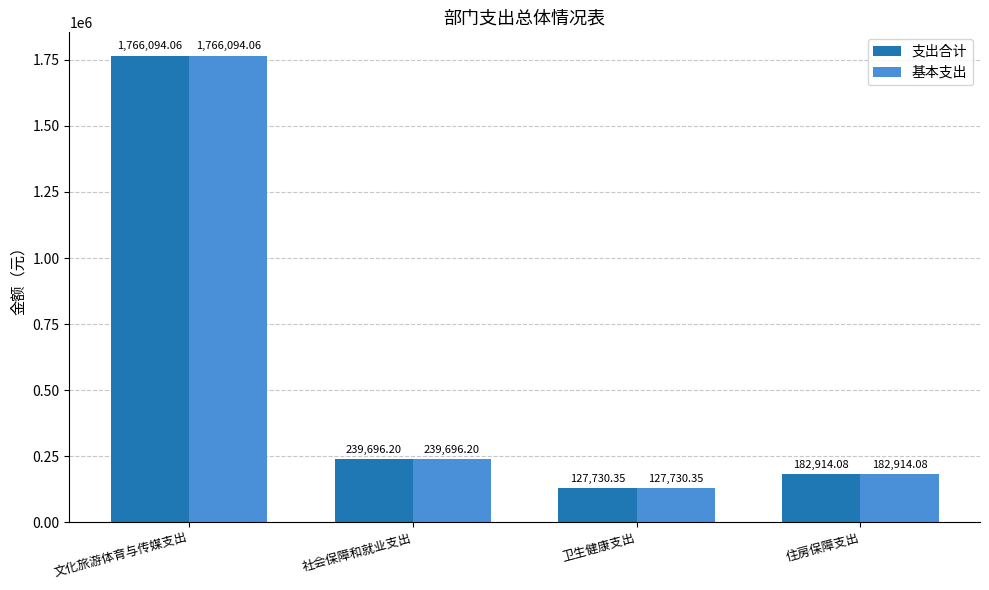

Reading left to right, what are all the values shown in this chart?

支出合计: 文化旅游体育与传媒支出=1766094.1	社会保障和就业支出=239696.2	卫生健康支出=127730.4	住房保障支出=182914.1
基本支出: 文化旅游体育与传媒支出=1766094.1	社会保障和就业支出=239696.2	卫生健康支出=127730.4	住房保障支出=182914.1